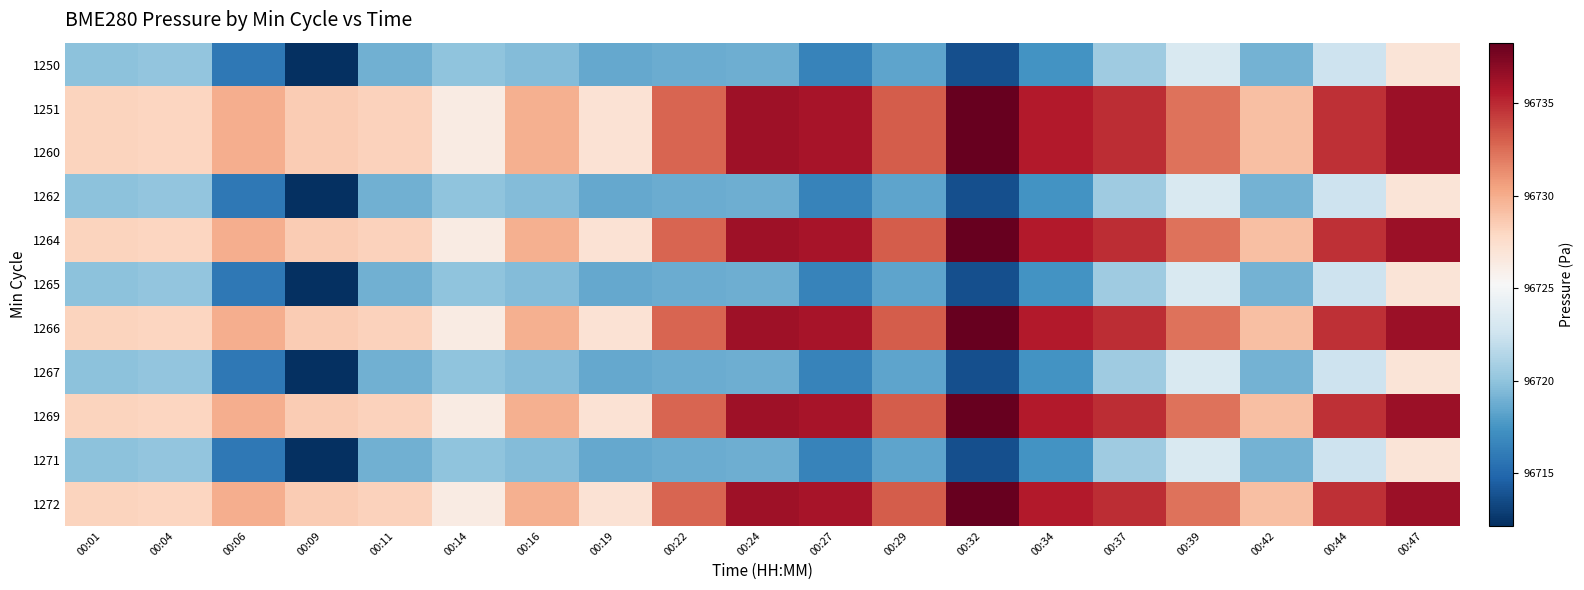

What is the greatest value displayed?

96738.3